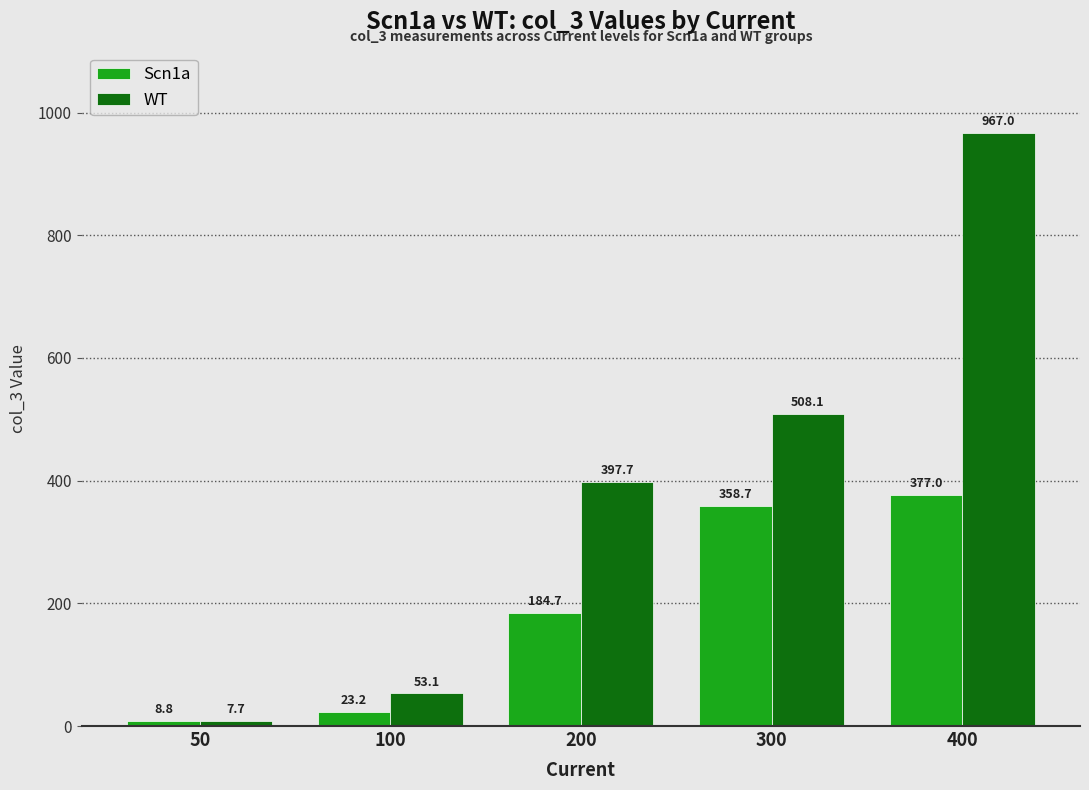

The value of WT at 300 is 508.1. True or false?

True